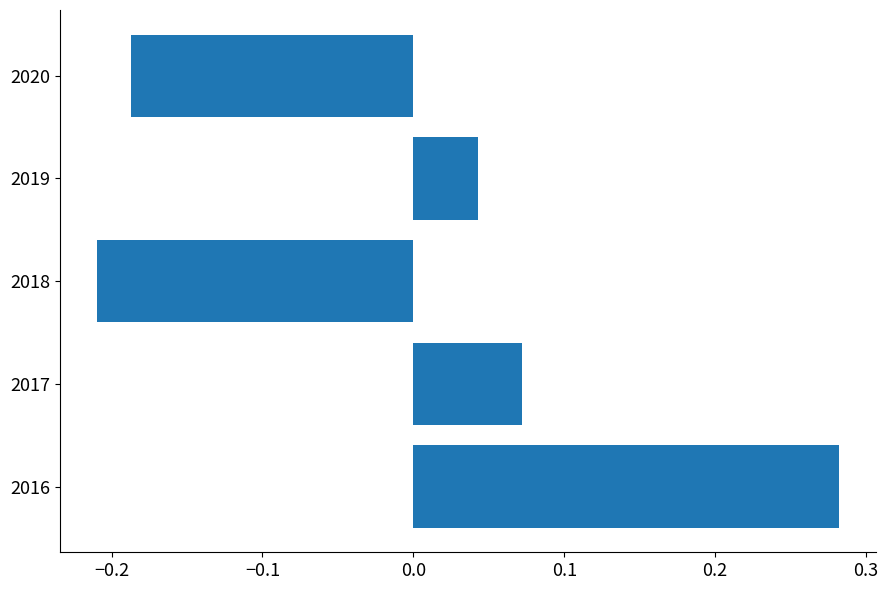

Which label corresponds to the smallest value in the chart?

2018